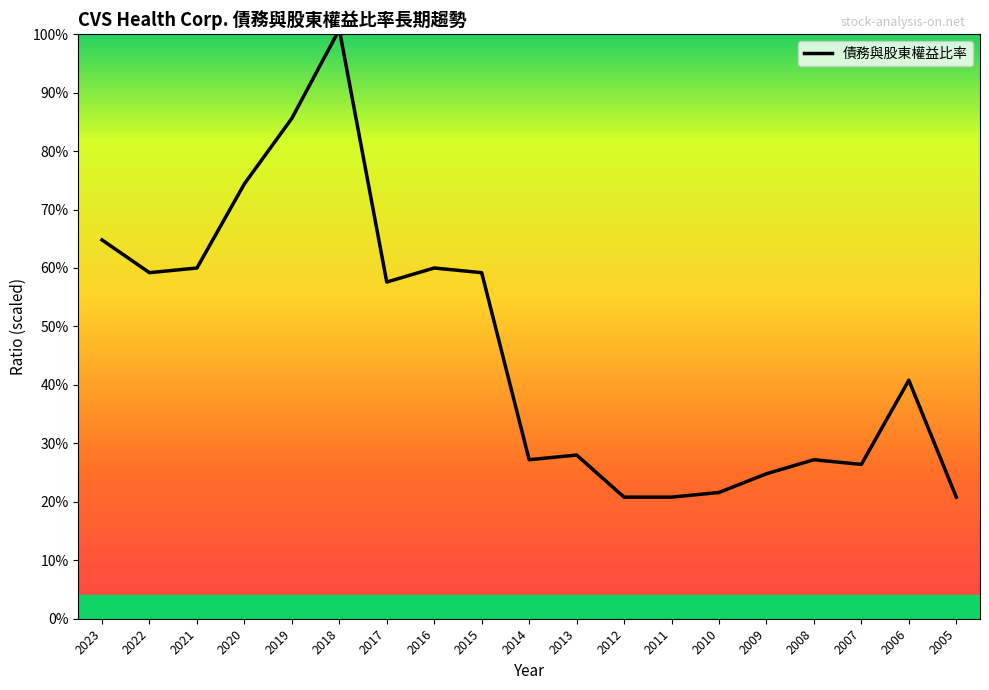

What is the change in value from 2017 to 2012?

-36.8